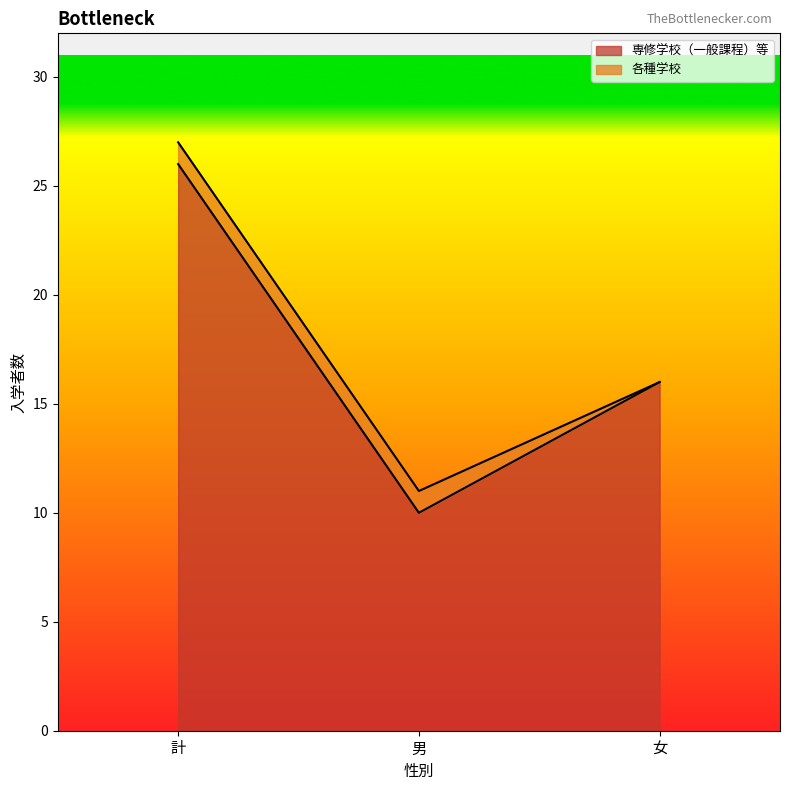

What is the approximate value at 計, to the nearest 5?

25